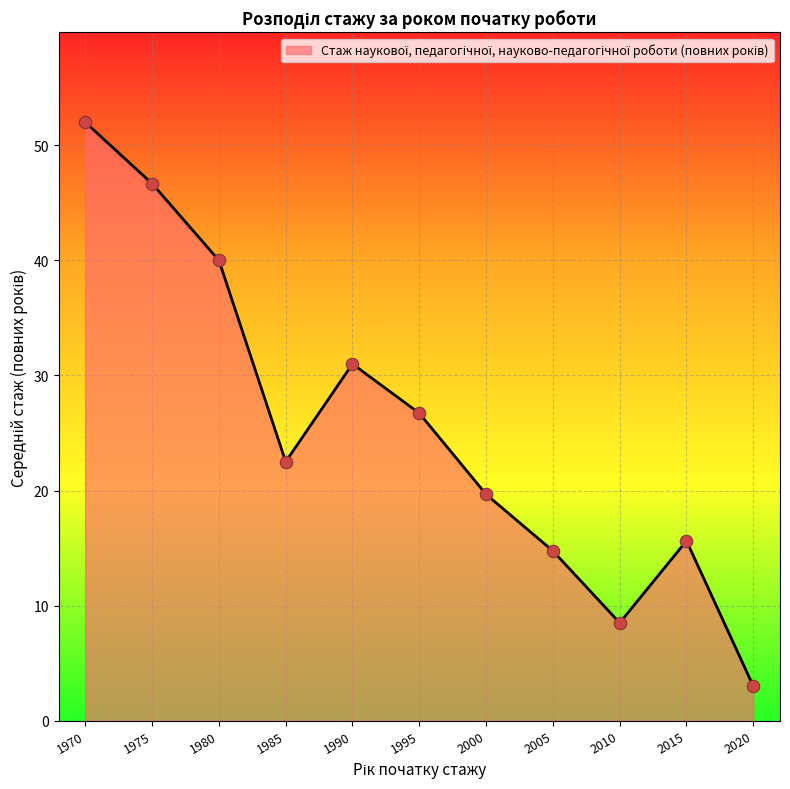

Between 2020 and 1995, which is larger?

1995